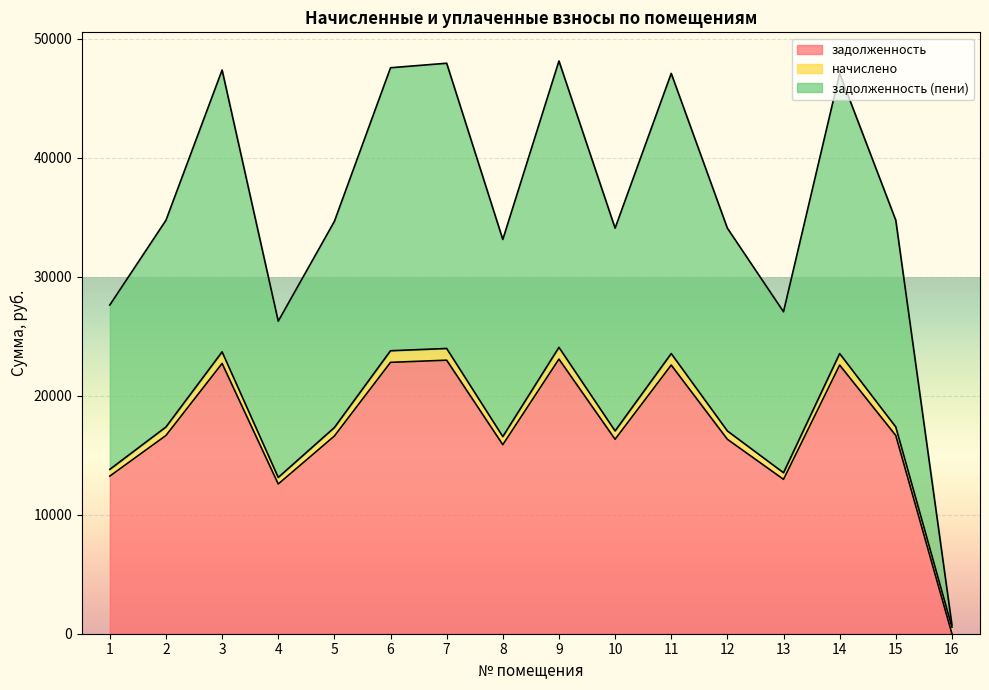

True or false: задолженность (пени) and задолженность intersect in this chart.

False